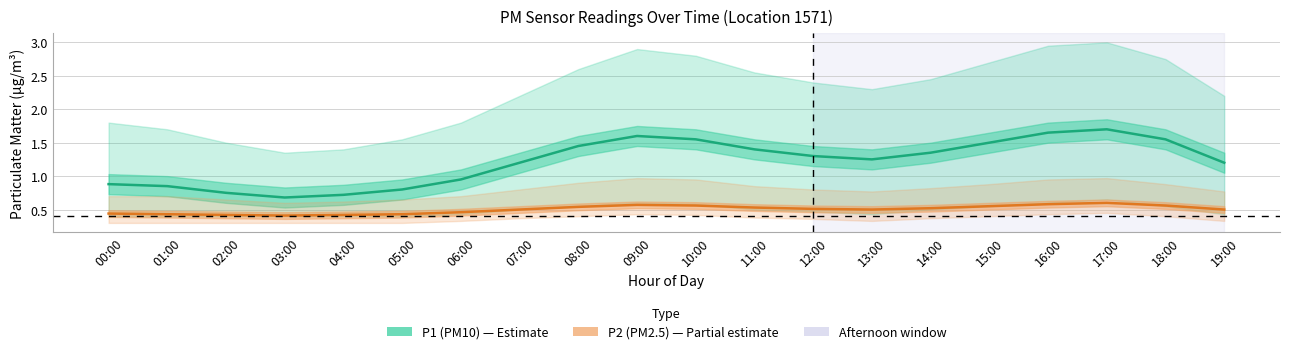

What is the label of the 9th point from the right?

11:00